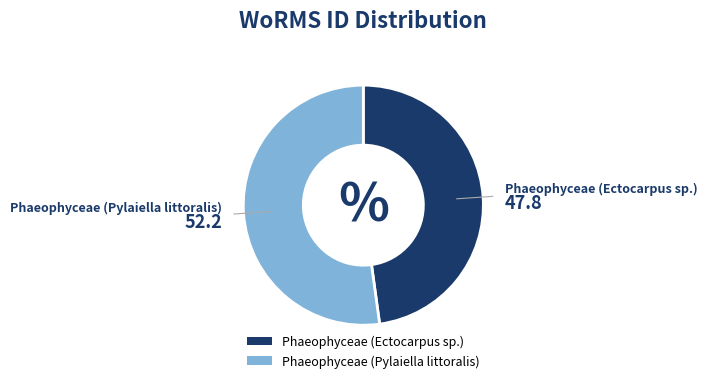

Combined, do Phaeophyceae (Ectocarpus sp.) and Phaeophyceae (Pylaiella littoralis) account for over 50%?

Yes